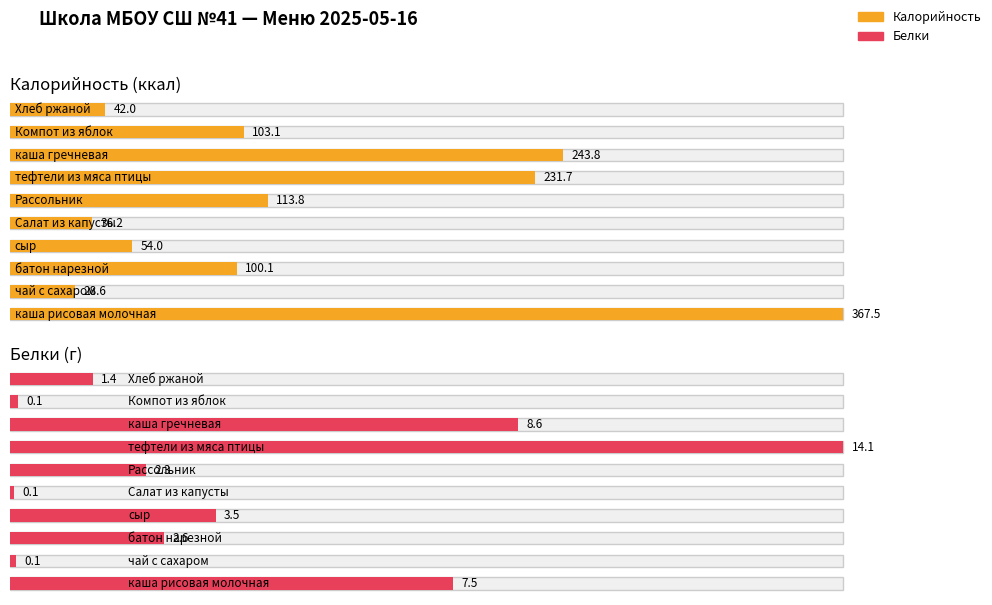

Reading left to right, extract all data points from this chart.

Калорийность: каша рисовая молочная=367.5	чай с сахаром=28.6	батон нарезной=100.1	сыр=54.0	Салат из капусты=36.2	Рассольник=113.8	тефтели из мяса птицы=231.7	каша гречневая=243.8	Компот из яблок=103.1	Хлеб ржаной=42.0
Белки: каша рисовая молочная=7.5	чай с сахаром=0.1	батон нарезной=2.6	сыр=3.5	Салат из капусты=0.1	Рассольник=2.3	тефтели из мяса птицы=14.1	каша гречневая=8.6	Компот из яблок=0.1	Хлеб ржаной=1.4